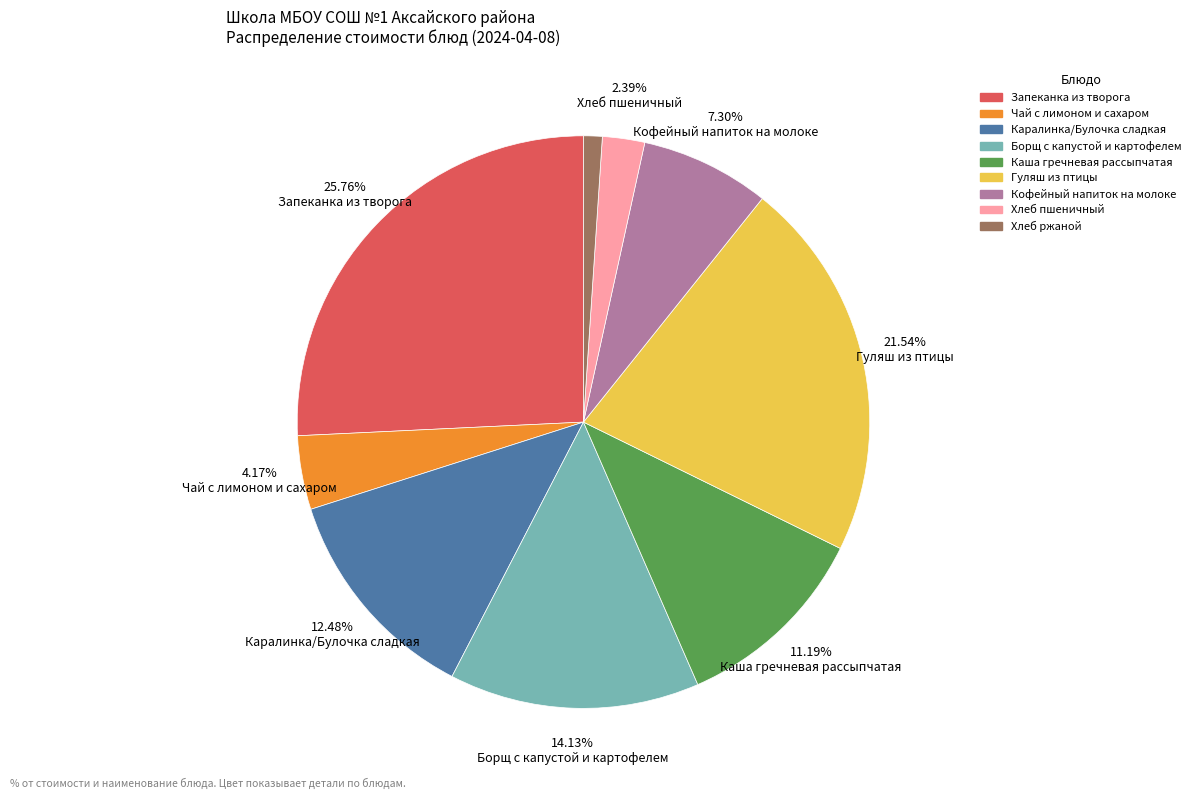

Rank the categories by value from lowest to highest.

Хлеб ржаной, Хлеб пшеничный, Чай с лимоном и сахаром, Кофейный напиток на молоке, Каша гречневая рассыпчатая, Каралинка/Булочка сладкая, Борщ с капустой и картофелем, Гуляш из птицы, Запеканка из творога